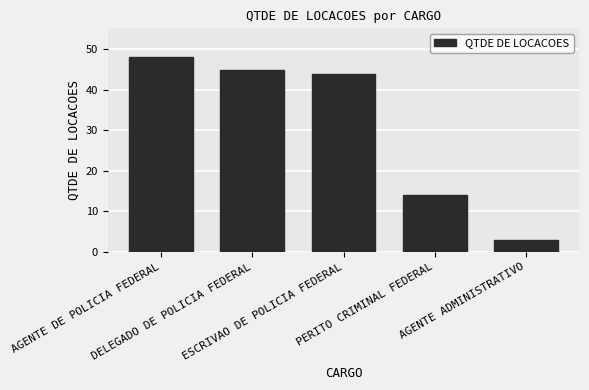

Reading left to right, transcribe all the data shown in this chart.

48	45	44	14	3